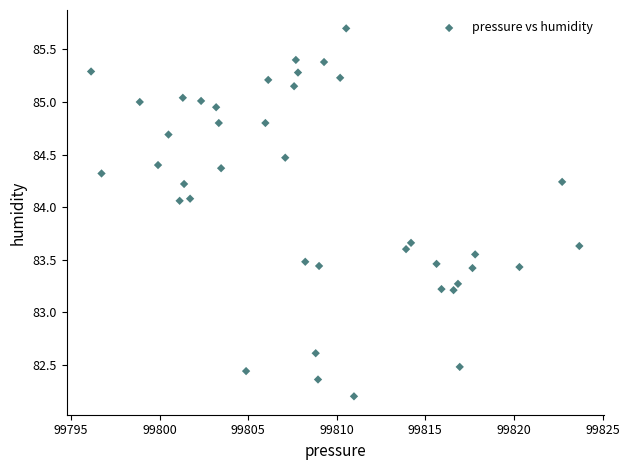

What is the range of X values (max minus min)?

27.6